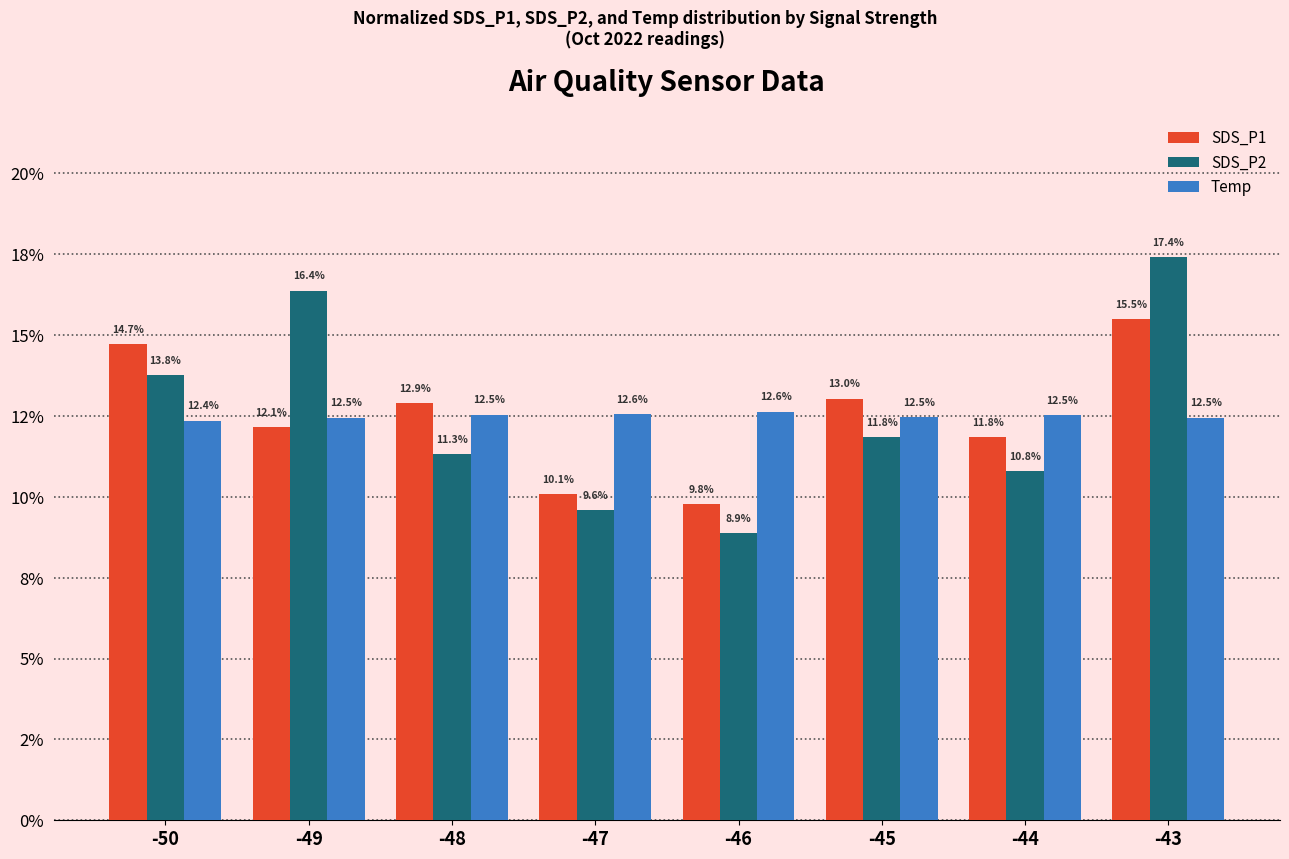

At which category does the chart reach its peak across all series?

-43